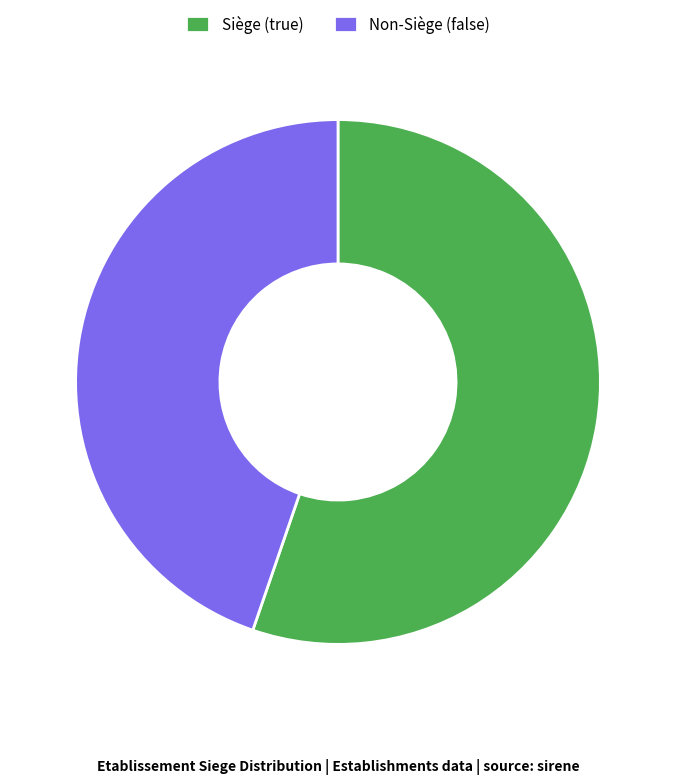

What is the smallest slice in the pie chart?

Non-Siège (false)